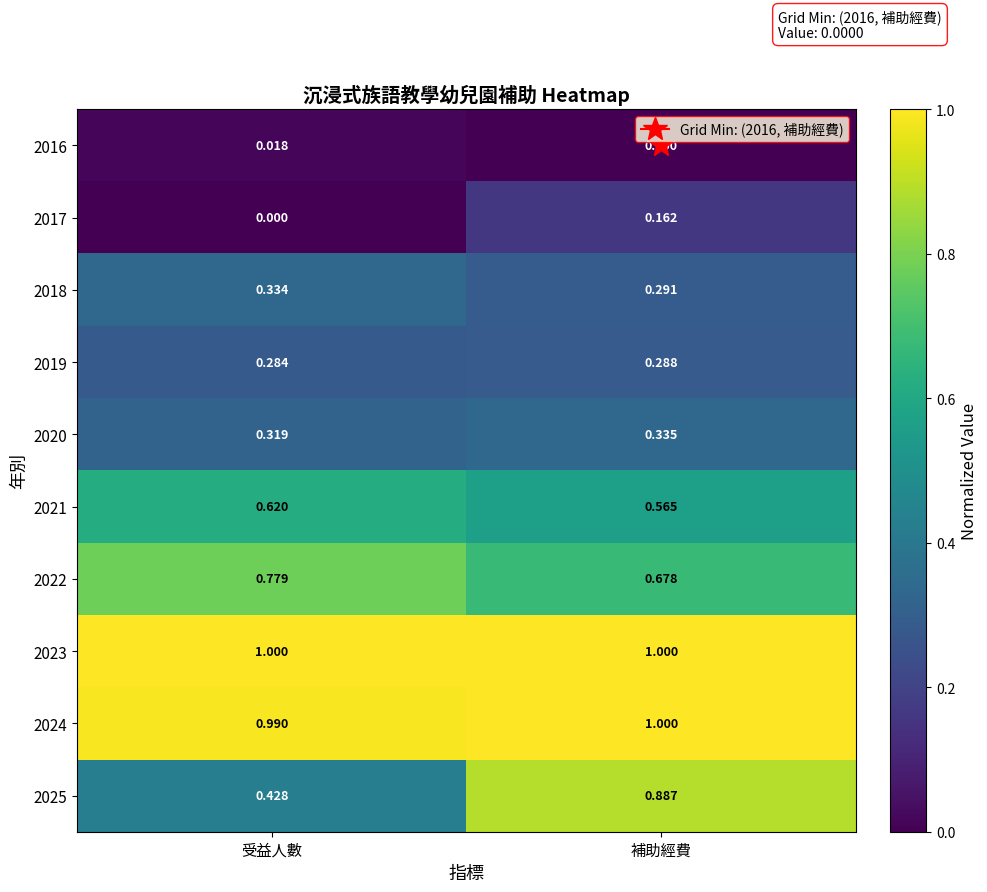

What is the difference between the highest and lowest values at 受益人數?

1.0